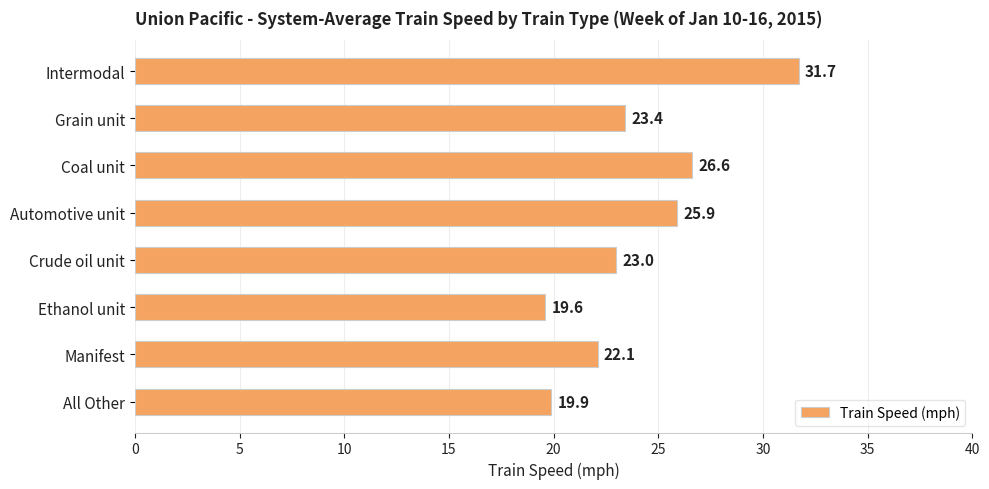

The chart shows a value of 19.6 at Ethanol unit. True or false?

True